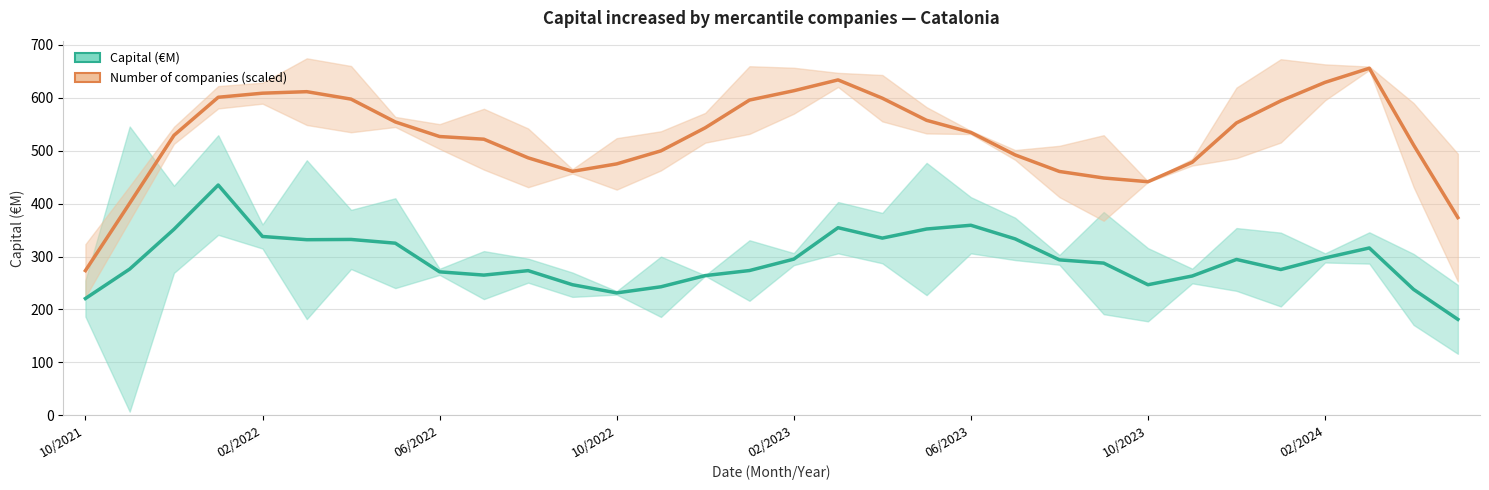

Rank the categories by Number of mercantile companies (scaled) value from highest to lowest.

29, 17, 28, 16, 06/2023, 02/2023, 10/2022, 18, 10/2023, 15, 27, 19, 02/2024, 26, 14, 20, 06/2022, 8, 9, 30, 13, 21, 10, 25, 12, 11, 22, 23, 24, 02/2022, 31, 10/2021